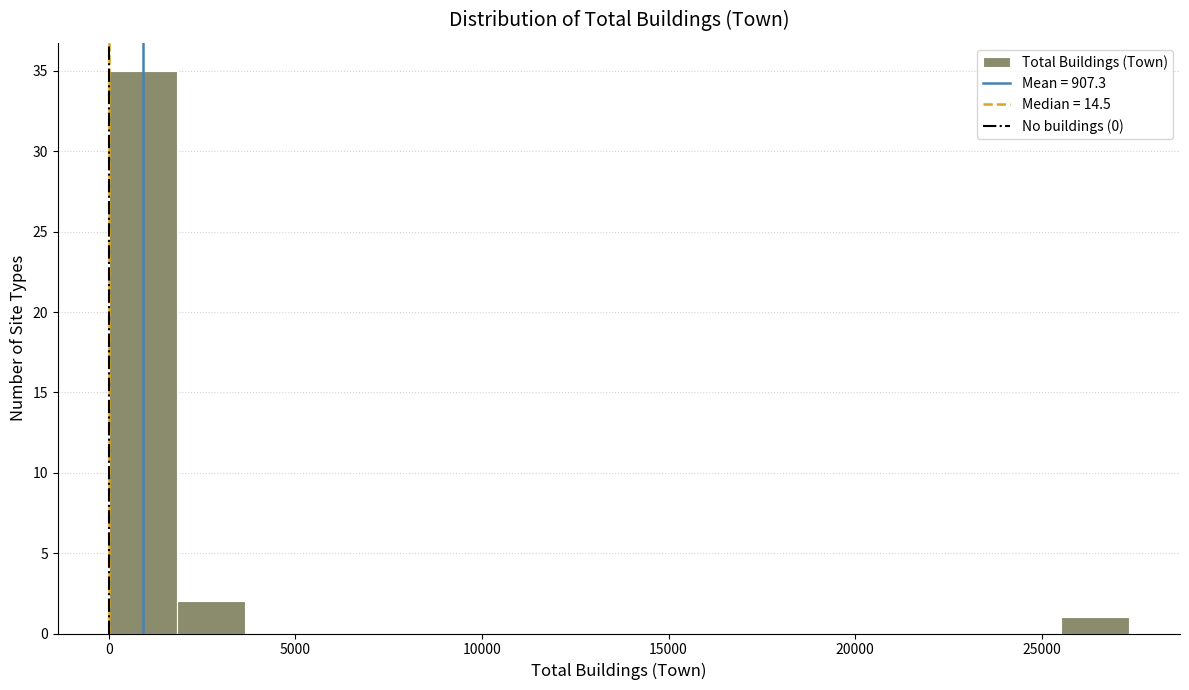

Read against the x-axis, roughly where is the centre of the tallest bar?

1000